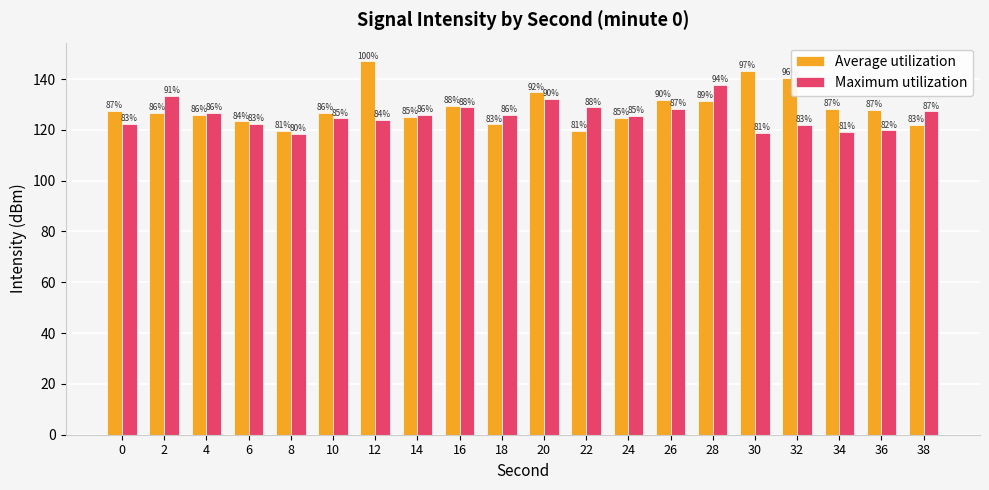

Is it true that Average utilization equals 125.0 at 14?

True